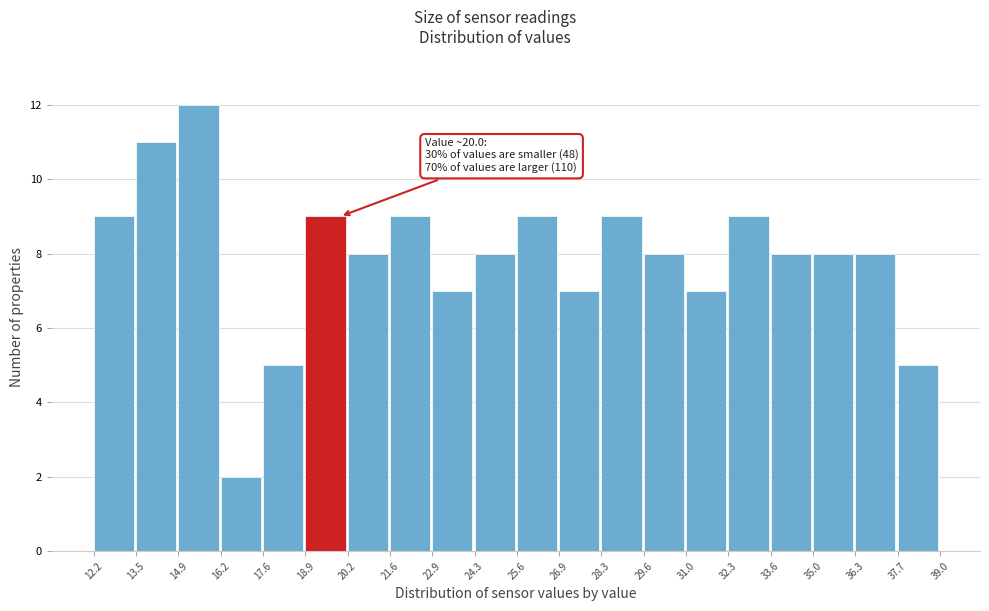

Which range on the x-axis has the tallest bar?

14.9 to 16.2